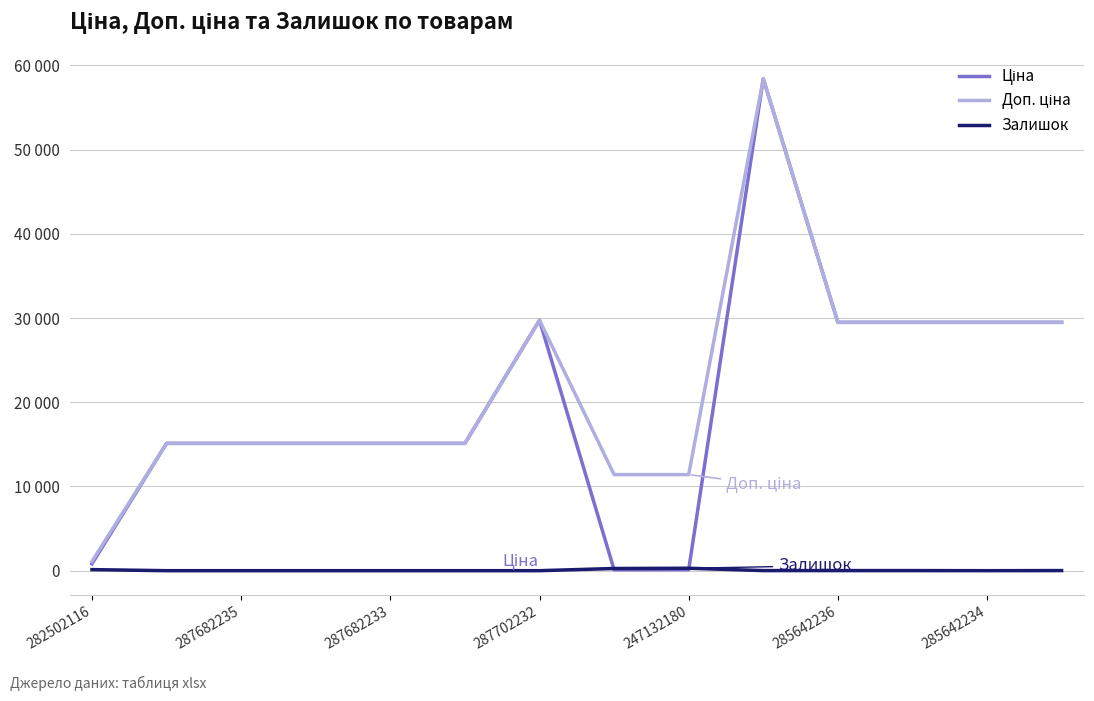

Where does the Залишок series first go above 11?

282502116